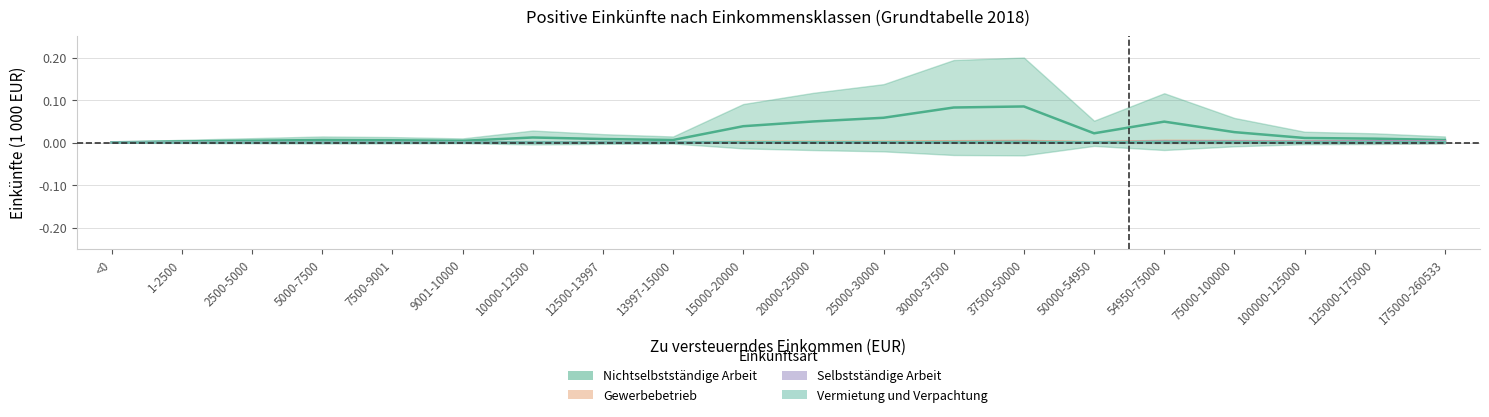

At which label is Gewerbebetrieb (1000 EUR) closest to 0?

1-2500